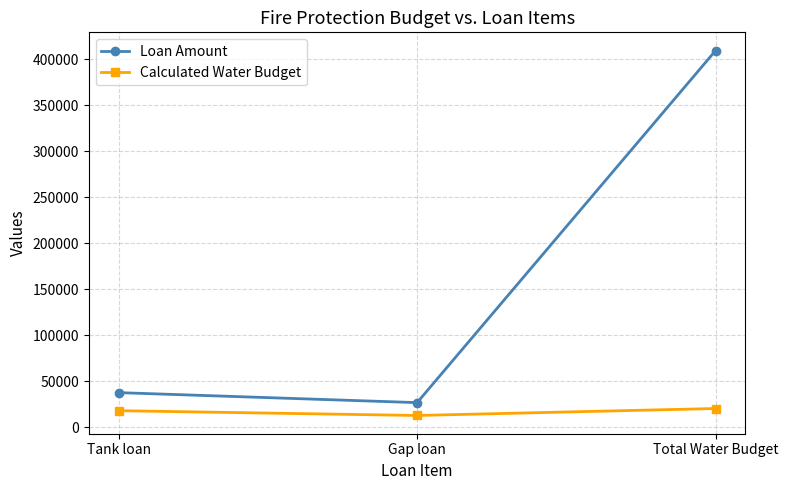

At which category is the sum across all series the highest?

Total Water Budget